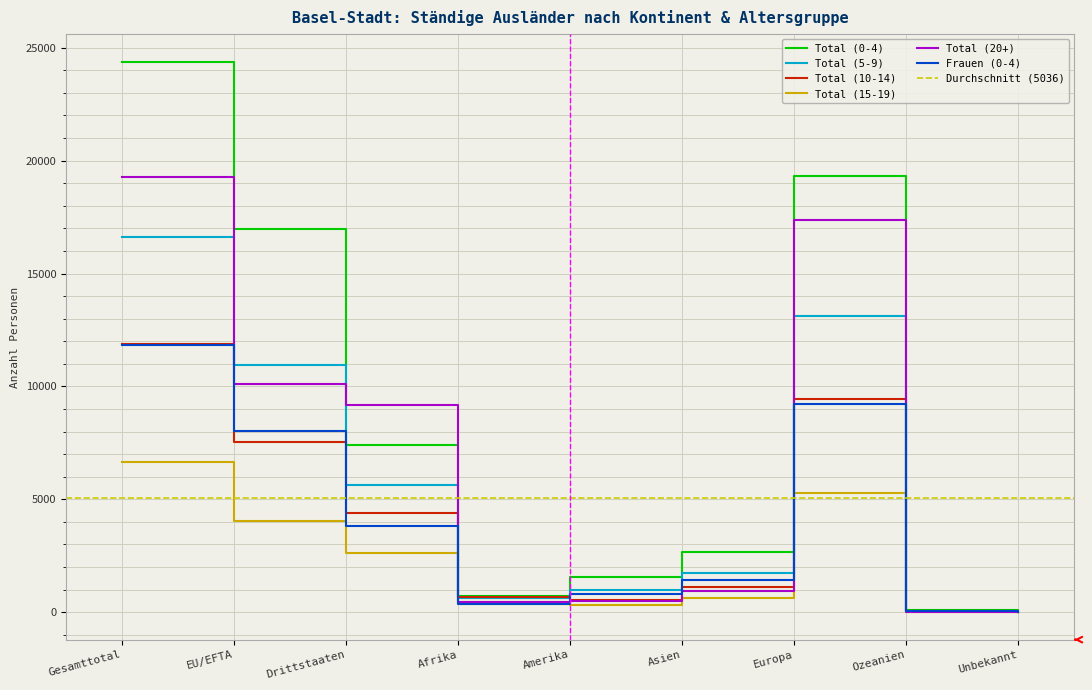

Does the chart display data point markers on the line(s)?

No